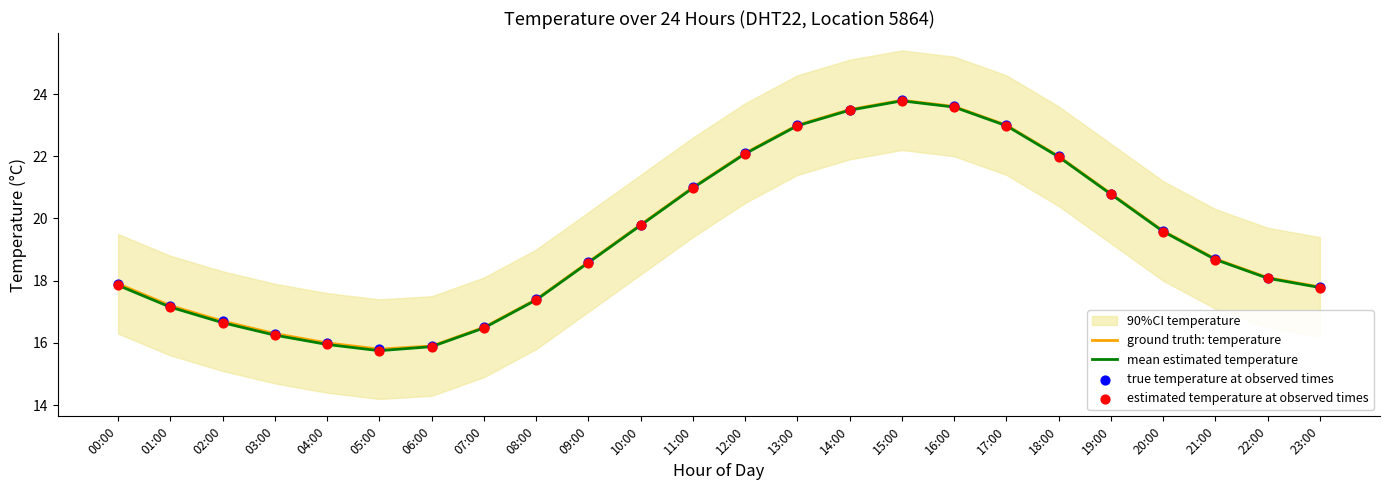

What is the minimum value for mean estimated temperature?

15.8